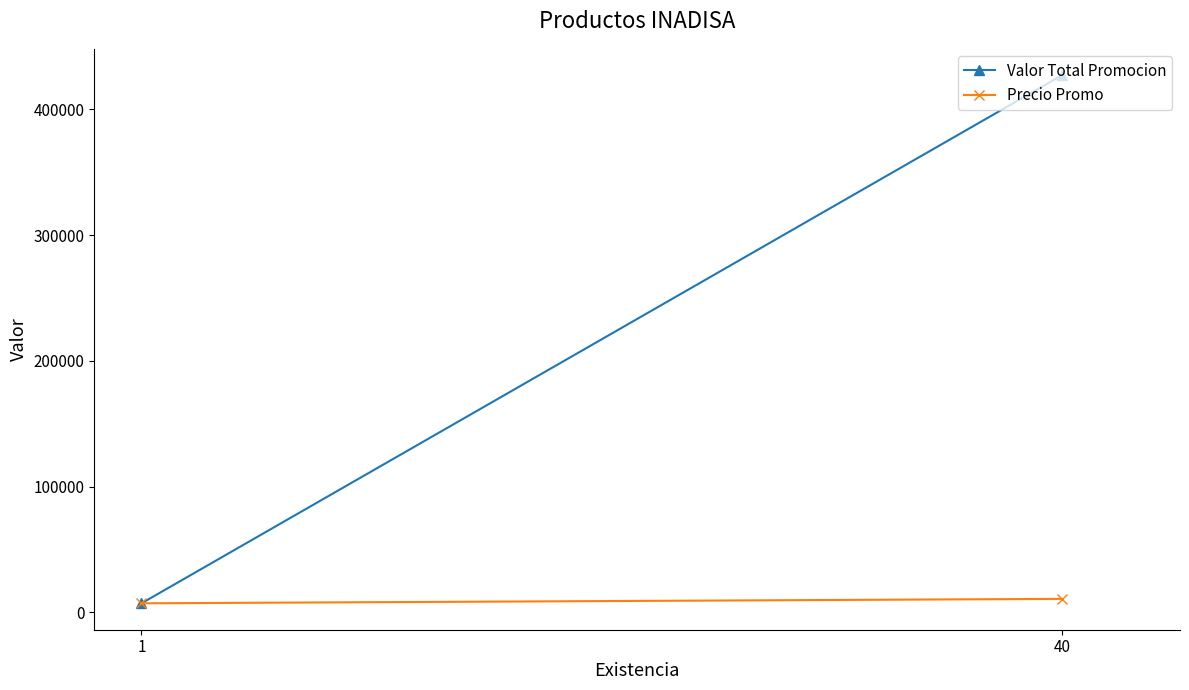

Does the chart have visible grid lines?

No